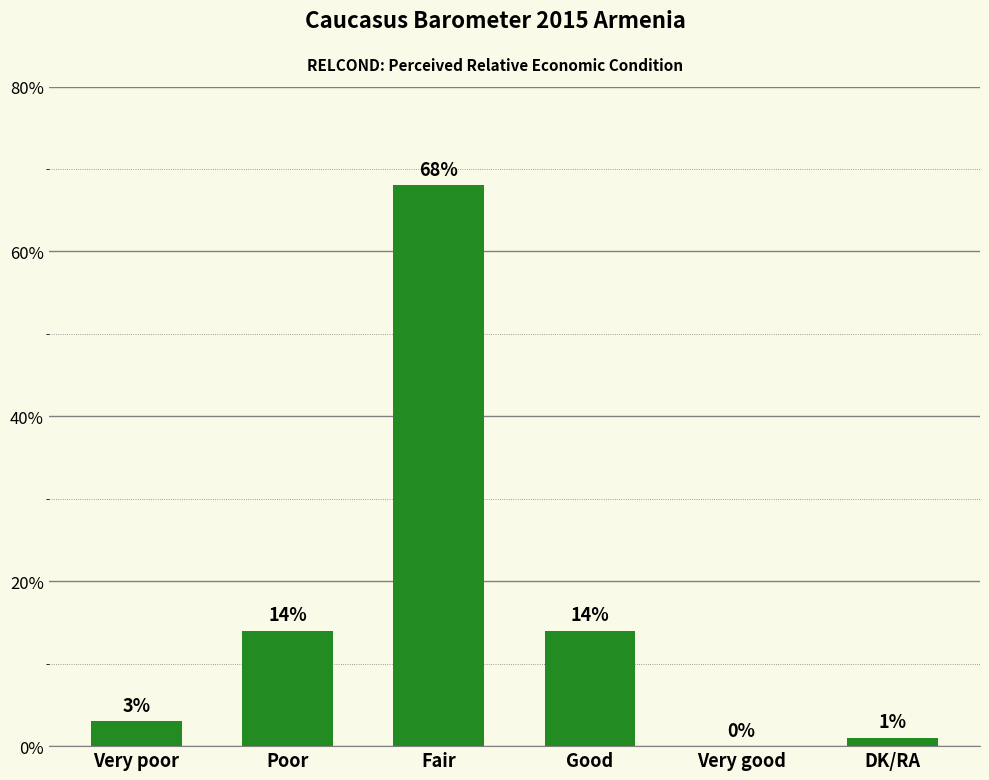

The value at Fair is 119. True or false?

False